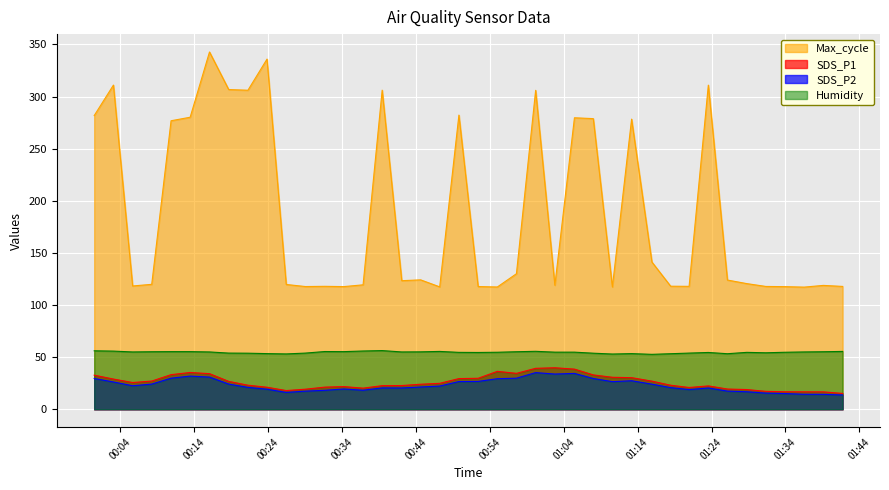

What are all the series names shown in the legend?

Max_cycle, SDS_P1, SDS_P2, Humidity